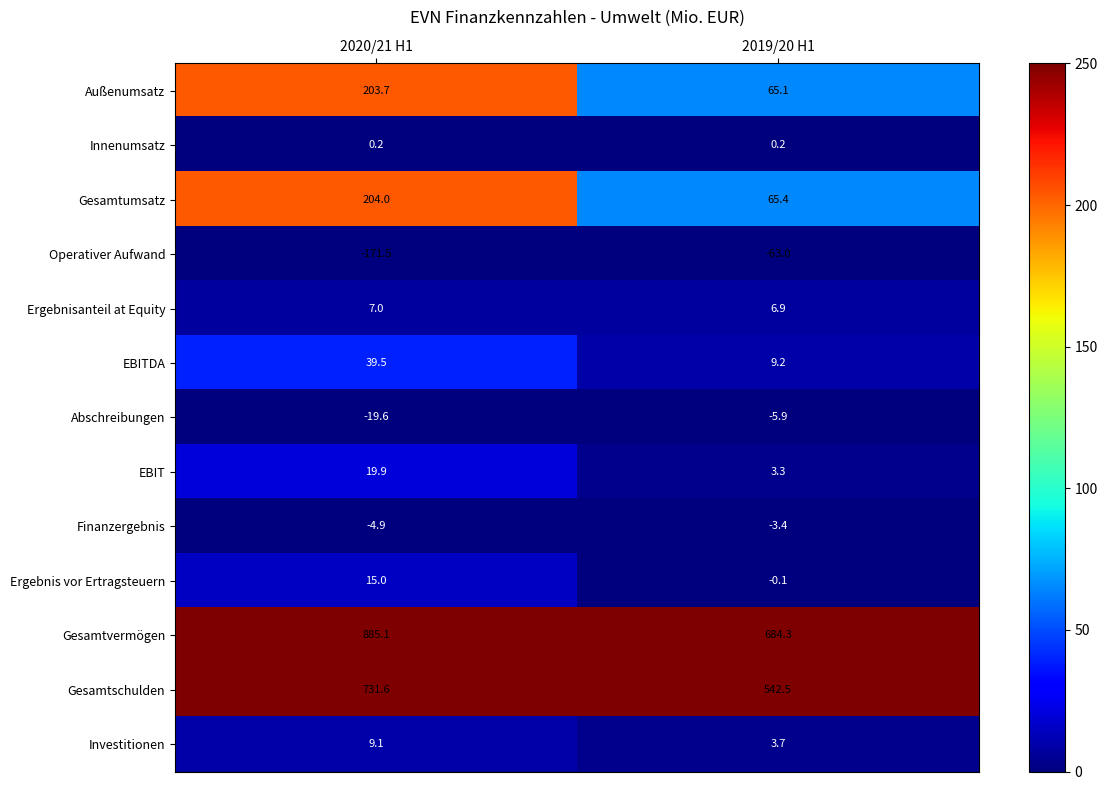

What is the minimum value shown in the chart?

-171.5